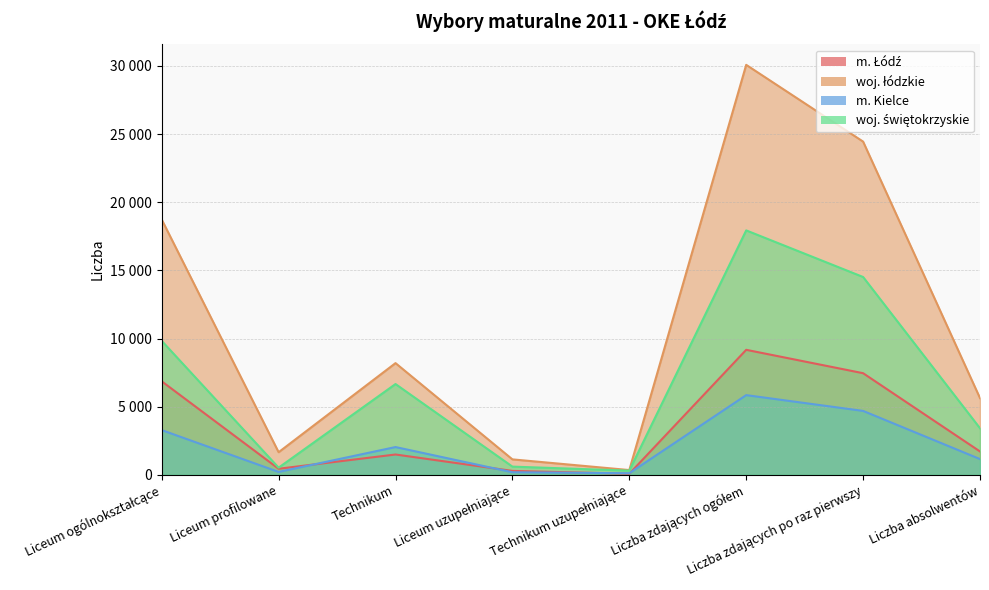

What is the average value of the woj. świętokrzyskie series?

6726